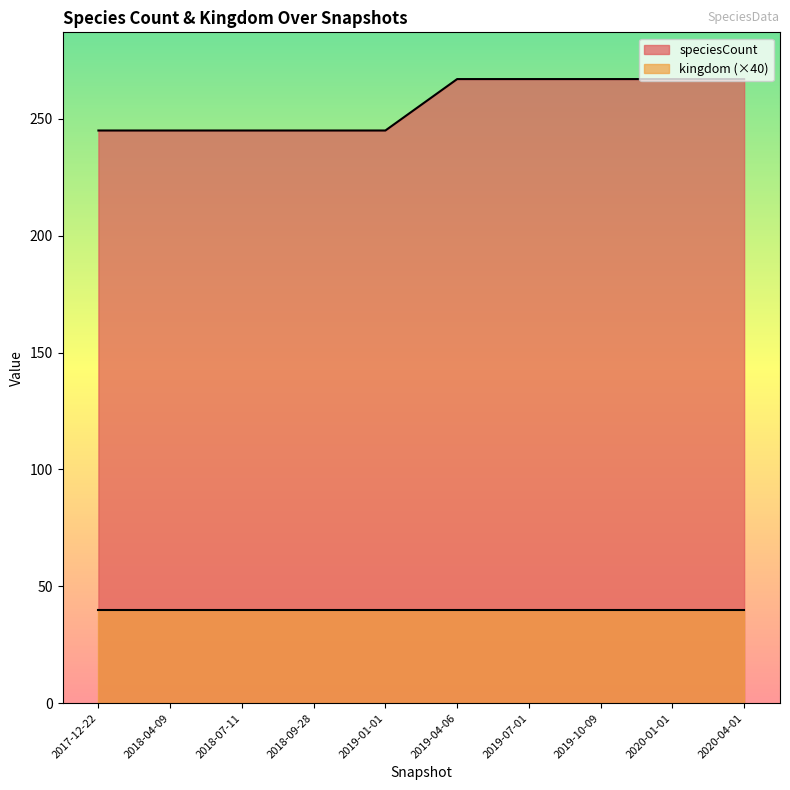

Rank the series at 2018-04-09 from lowest to highest value.

kingdom (×40), speciesCount